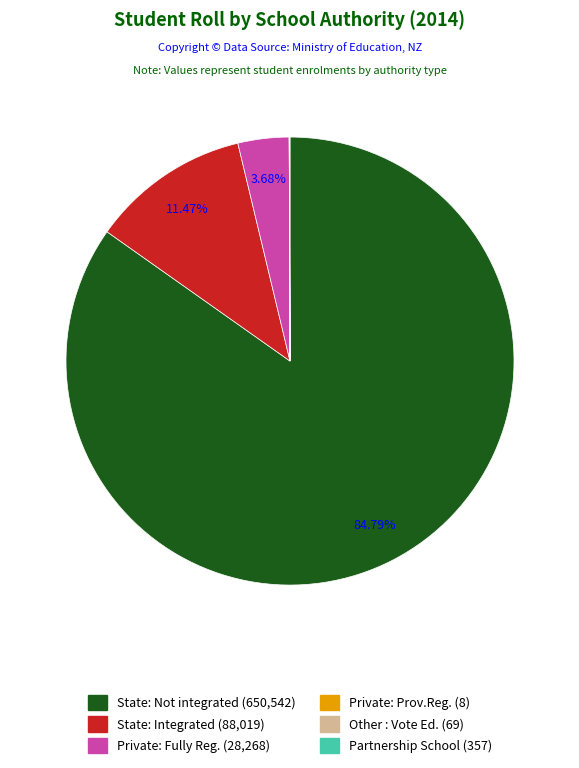

Which category has the biggest portion of the pie?

State: Not integrated